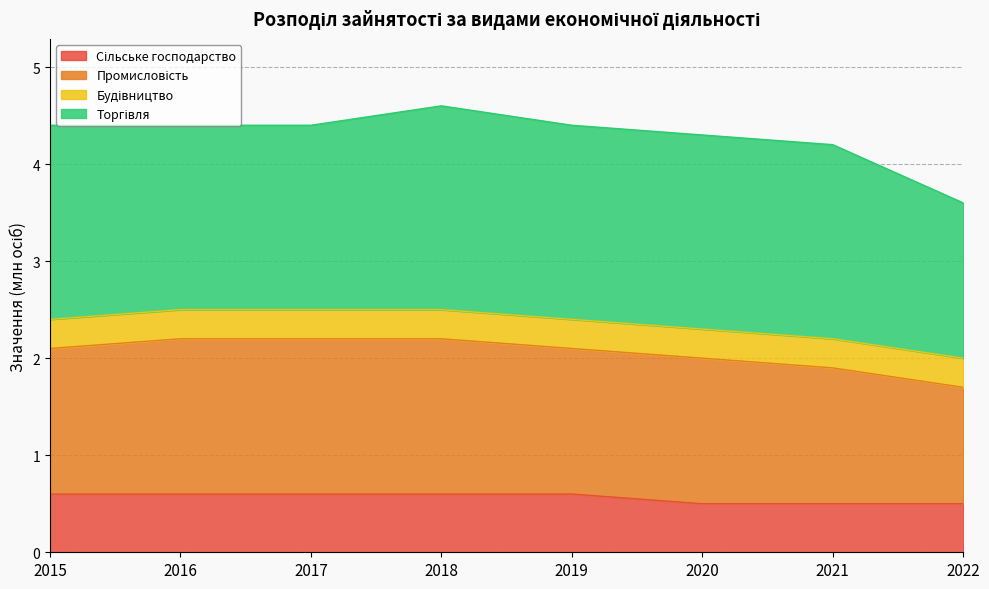

What is the total value across all series at 2020?

4.3